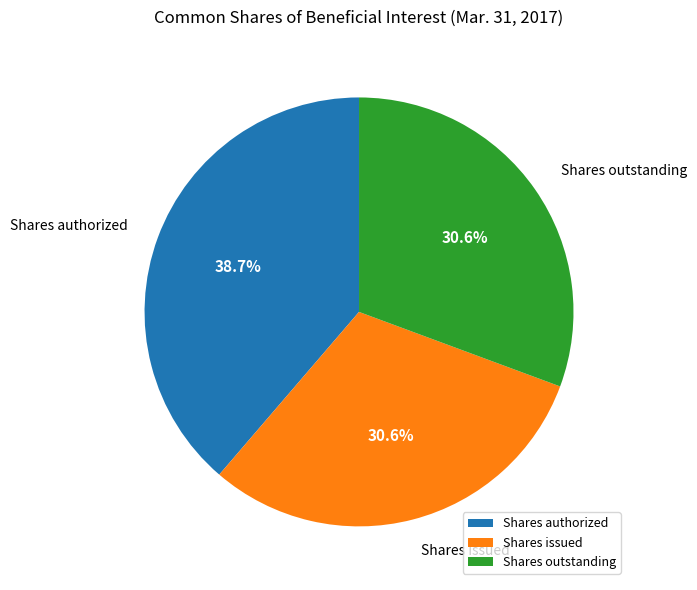

To the nearest percent, what portion does Shares authorized represent?

39%